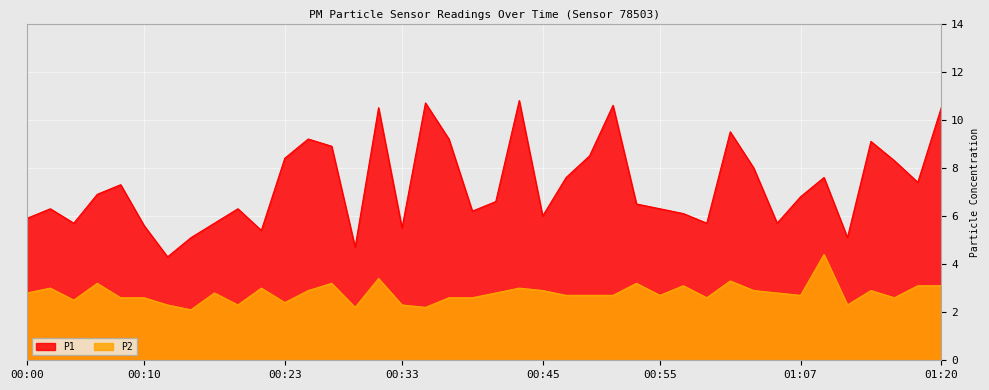

What is the difference between the highest and lowest values at 00:17?

2.9